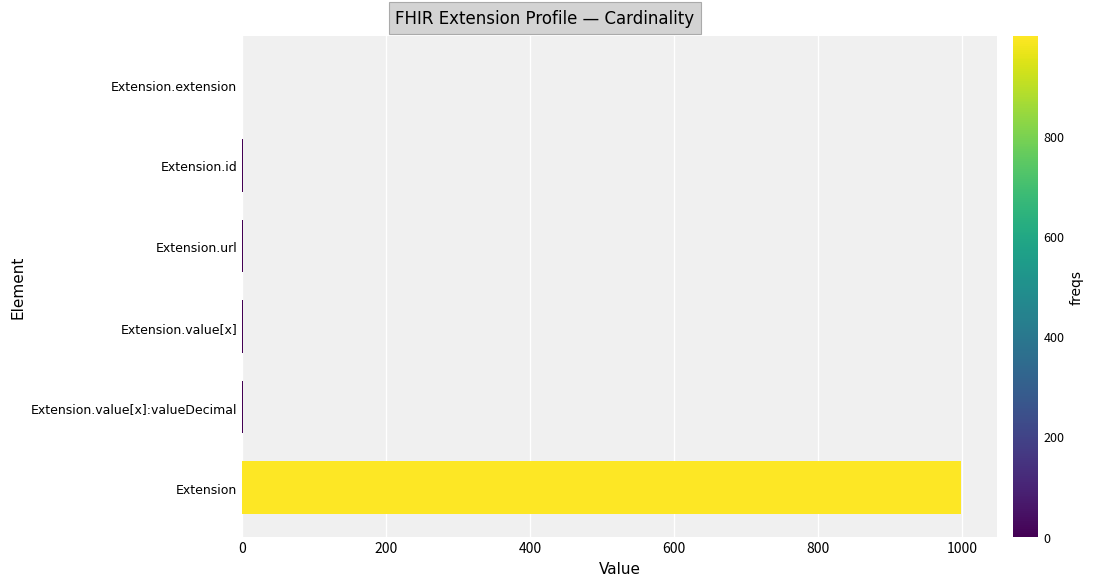

Is it true that the value at Extension.extension is 0?

True